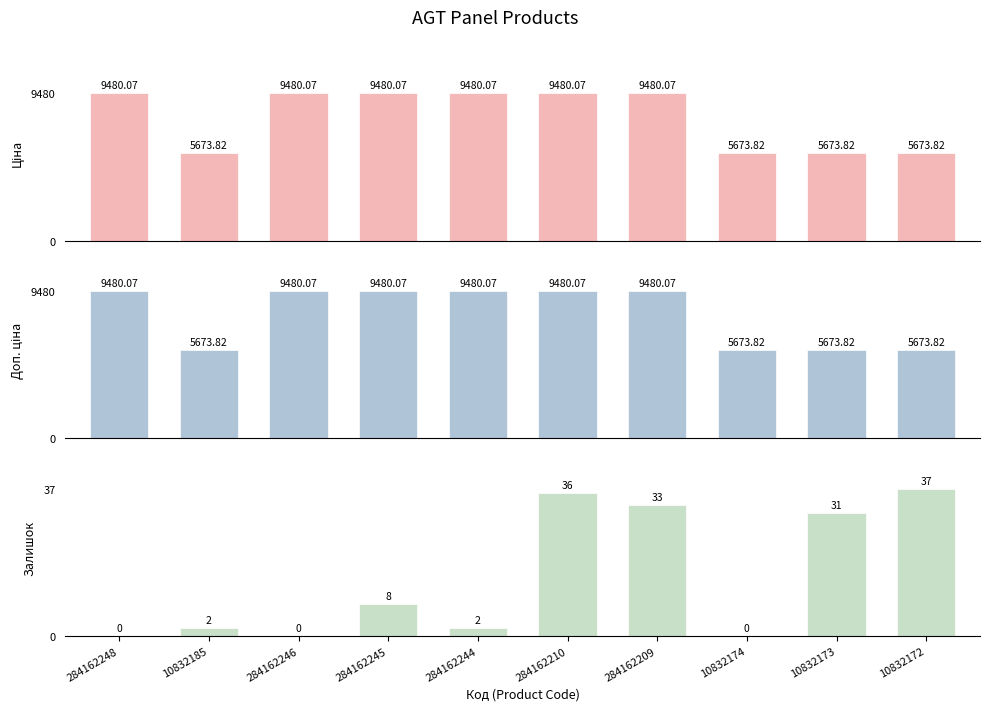

What is the difference between the highest and lowest values at 284162209?

9447.1